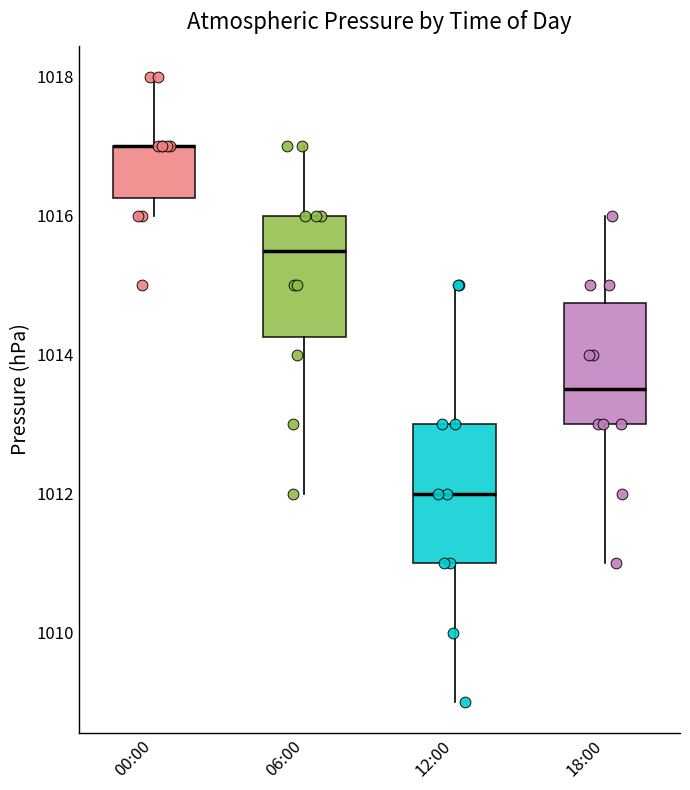

Reading left to right, read every box against the y-axis: the position of its median line, the range the box covers, and the ends of its whiskers. The values are not printed on the chart, so give them approximately, as read against the axis.

00:00: median 1017.0 (drawn on the box's upper edge), box 1016.2 to 1017.0, whiskers 1016.0 to 1018.0
06:00: median 1015.6, box 1014.2 to 1016.0, whiskers 1012.0 to 1017.0
12:00: median 1012.0, box 1011.0 to 1013.0, whiskers 1009.0 to 1015.0
18:00: median 1013.6, box 1013.0 to 1014.8, whiskers 1011.0 to 1016.0